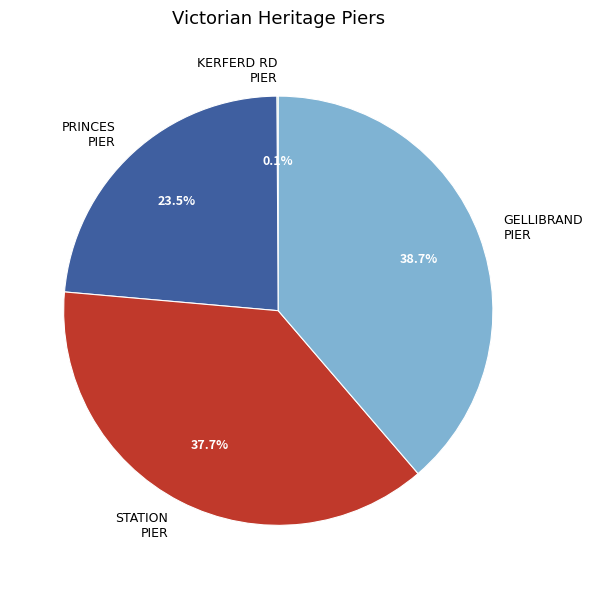

To the nearest percent, what is the average slice percentage?

25%